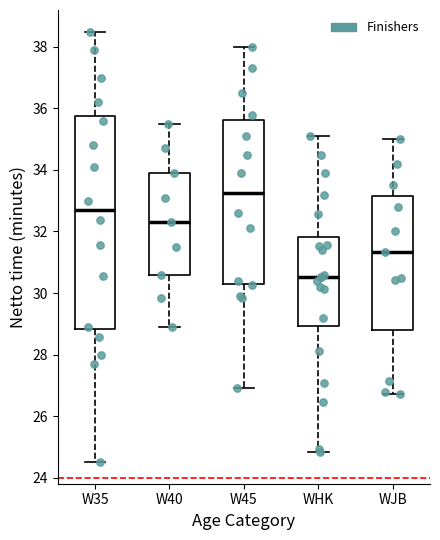

Reading left to right, transcribe this box plot: for each box, give where its median line is, the range the box spans, and where its two whiskers end, as read against the y-axis. The values are not printed on the chart, so give them approximately, as read against the axis.

W35: median 32.6, box 28.8 to 35.8, whiskers 24.6 to 38.6
W40: median 32.4, box 30.6 to 34.0, whiskers 29.0 to 35.6
W45: median 33.2, box 30.4 to 35.6, whiskers 27.0 to 38.0
WHK: median 30.6, box 29.0 to 31.8, whiskers 24.8 to 35.2
WJB: median 31.4, box 28.8 to 33.2, whiskers 26.8 to 35.0